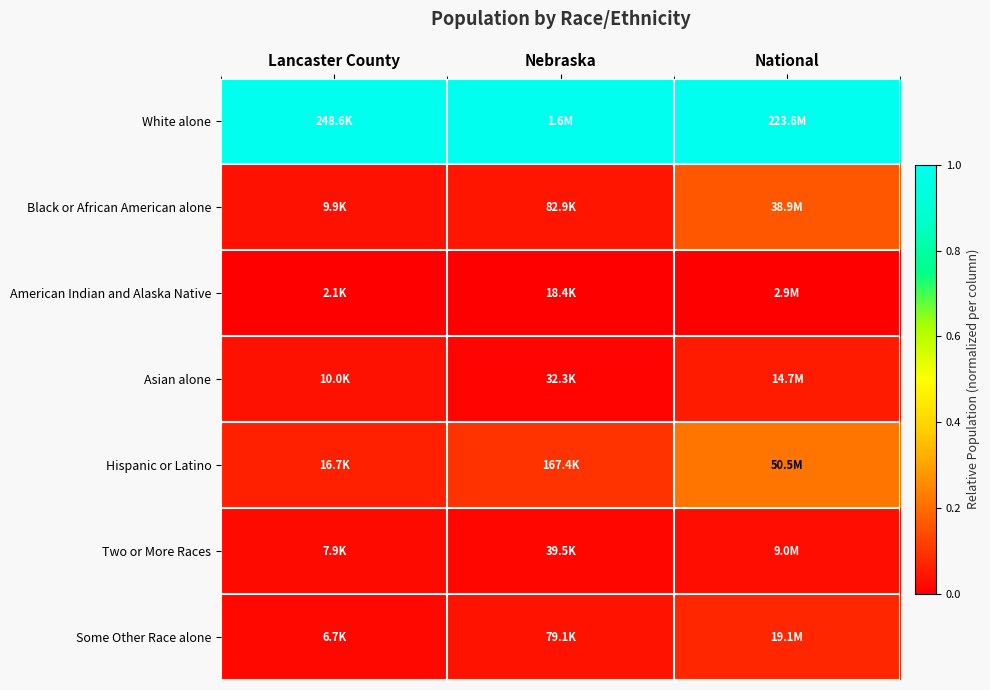

List the series in order of their peak value, lowest first.

American Indian and Alaska Native, Two or More Races, Asian alone, Some Other Race alone, Black or African American alone, Hispanic or Latino, White alone